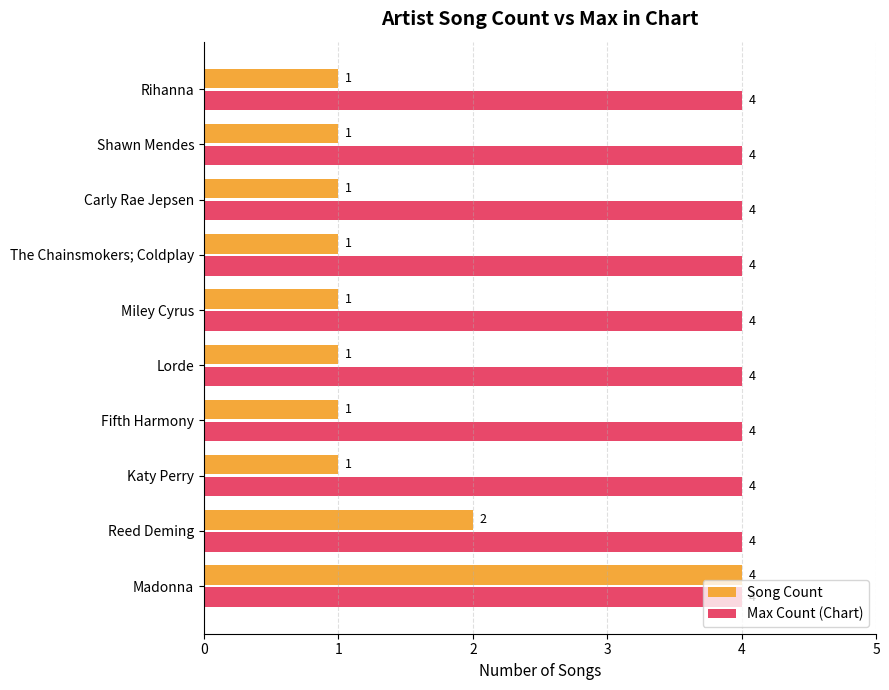

What is the difference between the maximum and minimum values in the Song Count series?

3